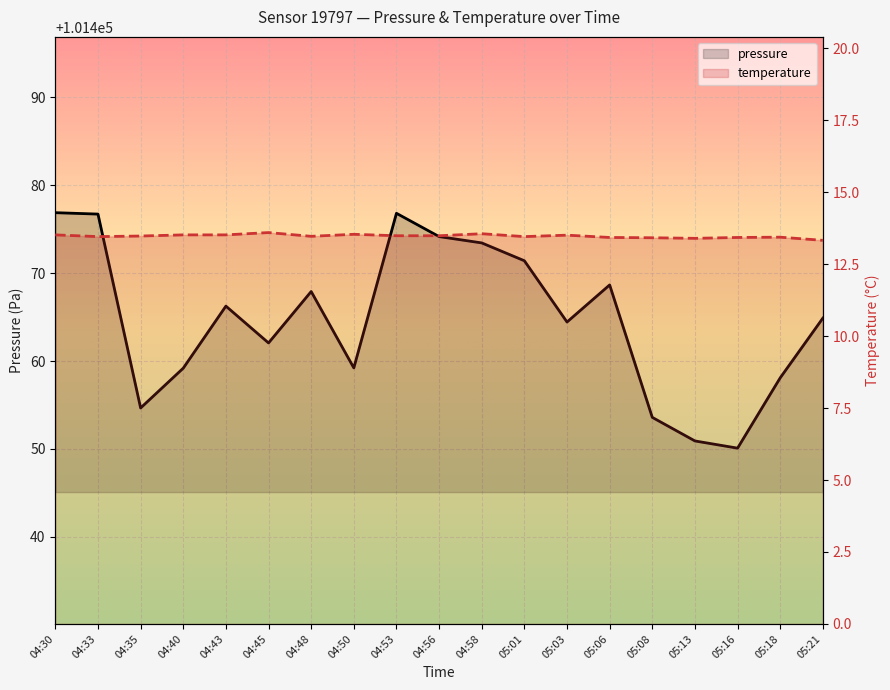

True or false: temperature and pressure cross at least once.

False